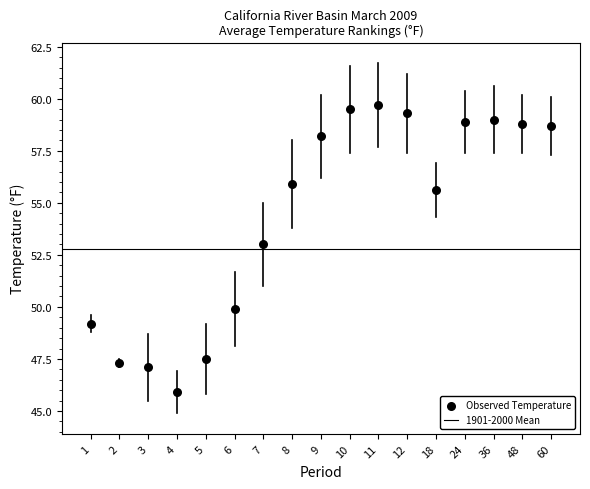

What is the range of X values (max minus min)?

16.0